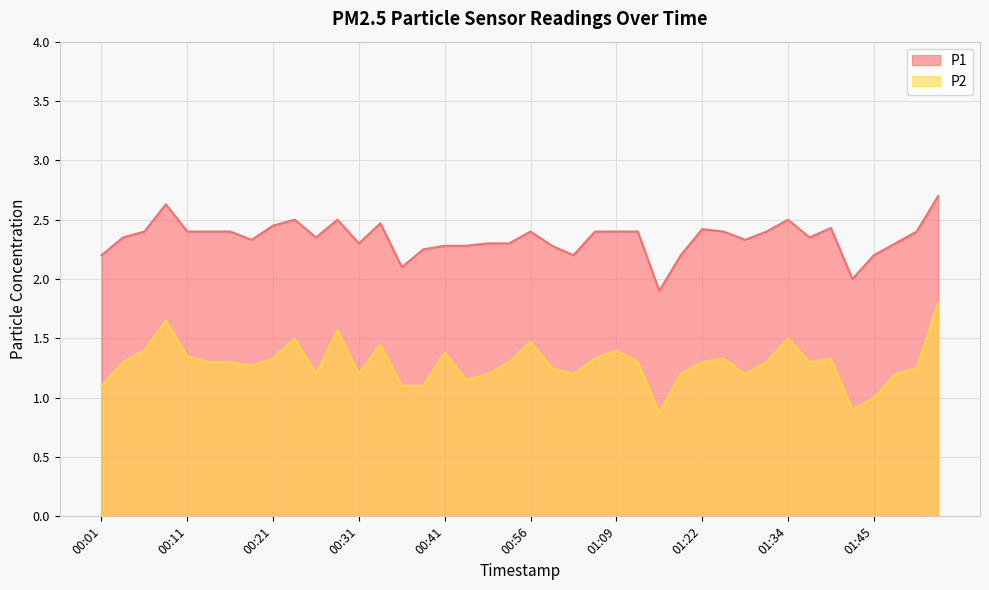

List the labels in order of P1 value, largest first.

01:52, 00:09, 00:23, 00:28, 01:34, 00:33, 00:21, 01:40, 01:22, 00:06, 00:11, 00:13, 00:16, 00:56, 01:03, 01:09, 01:11, 01:24, 01:32, 01:49, 00:04, 00:26, 01:37, 00:18, 01:29, 00:31, 00:51, 00:53, 01:47, 00:41, 00:48, 00:58, 00:38, 00:01, 01:01, 01:16, 01:45, 00:36, 01:42, 01:14